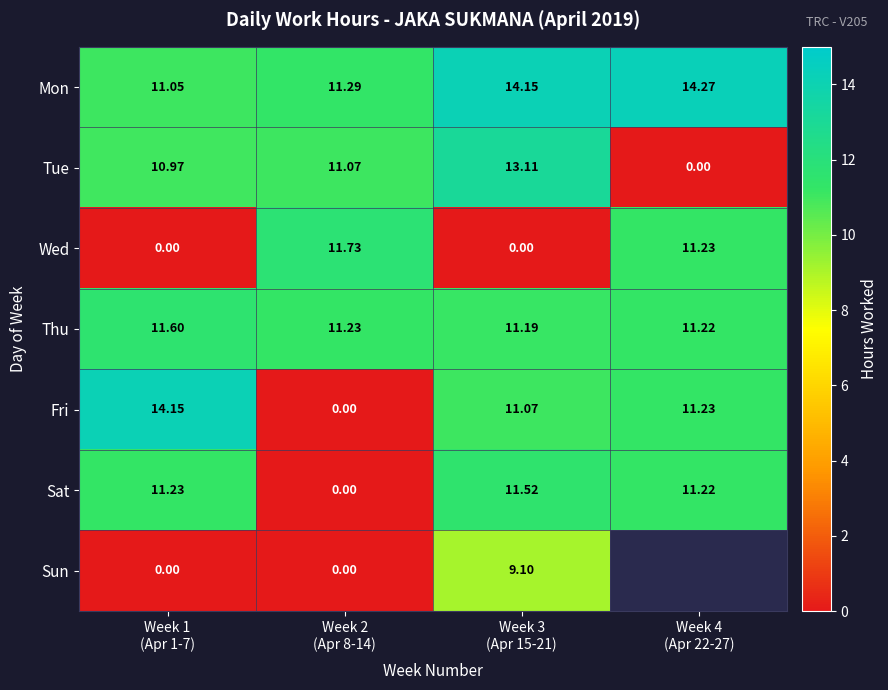

What is the spread (max minus min) of values at Week 4
(Apr 22-27)?

14.3